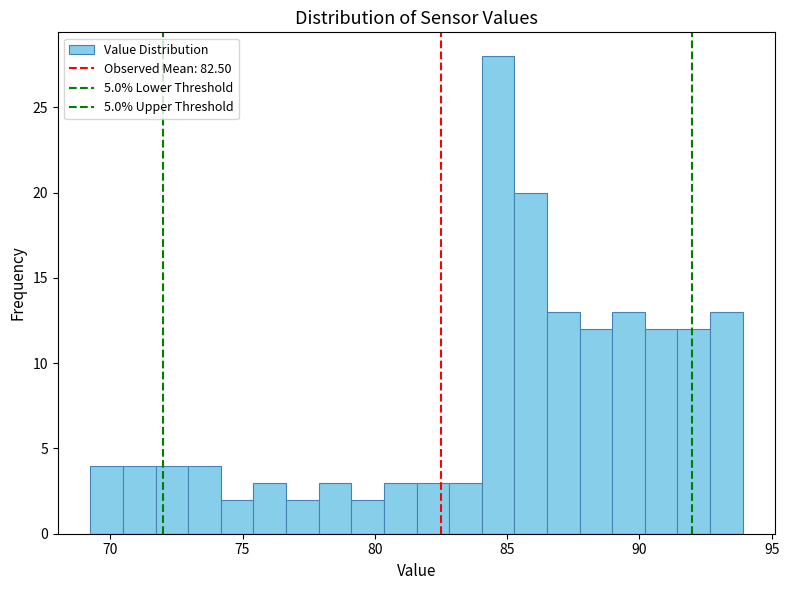

Around what value on the x-axis is the tallest bar? Give the approximate position of its centre, as read against the axis.

84.5